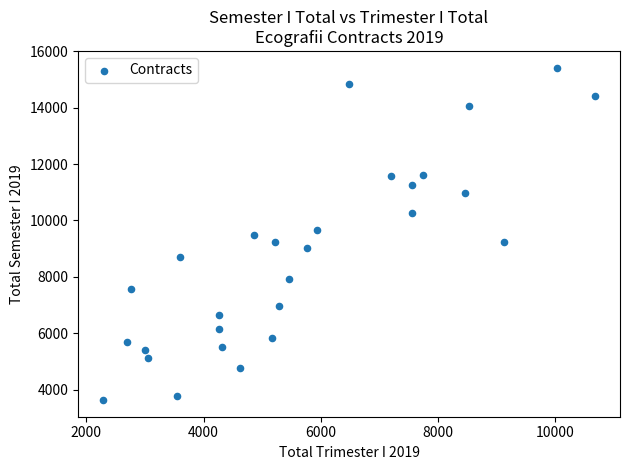

What is the range of X values (max minus min)?

8400.0